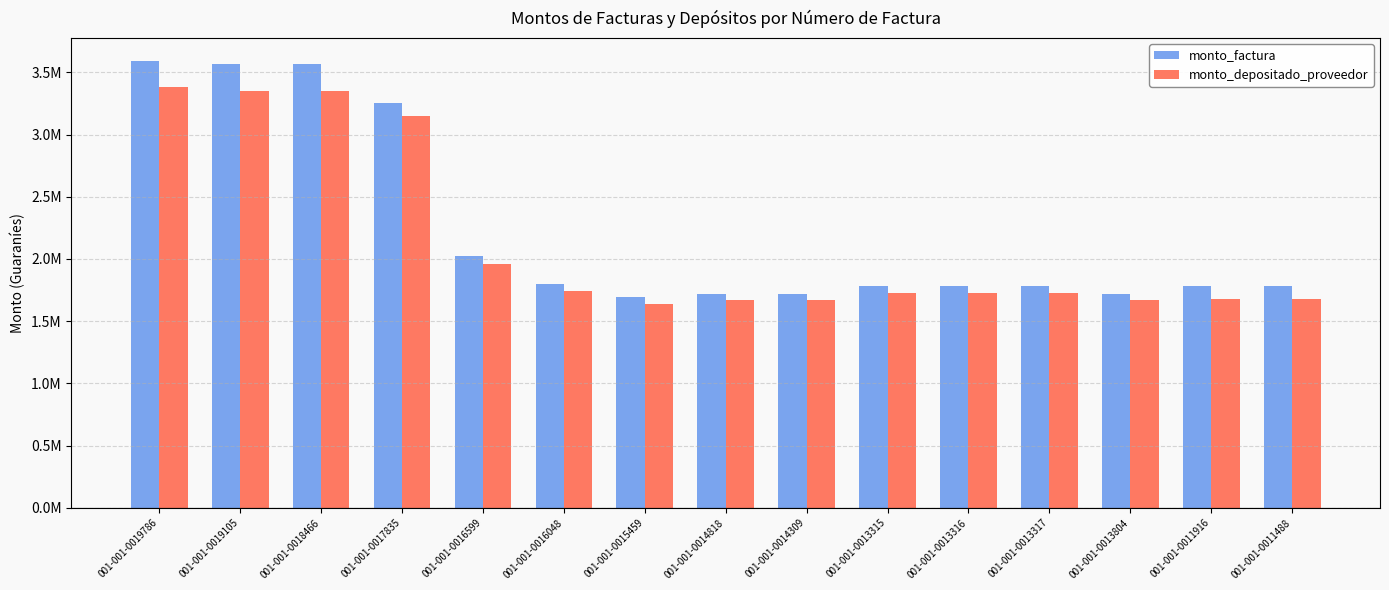

Are the bars grouped side by side (vs. stacked)?

Yes